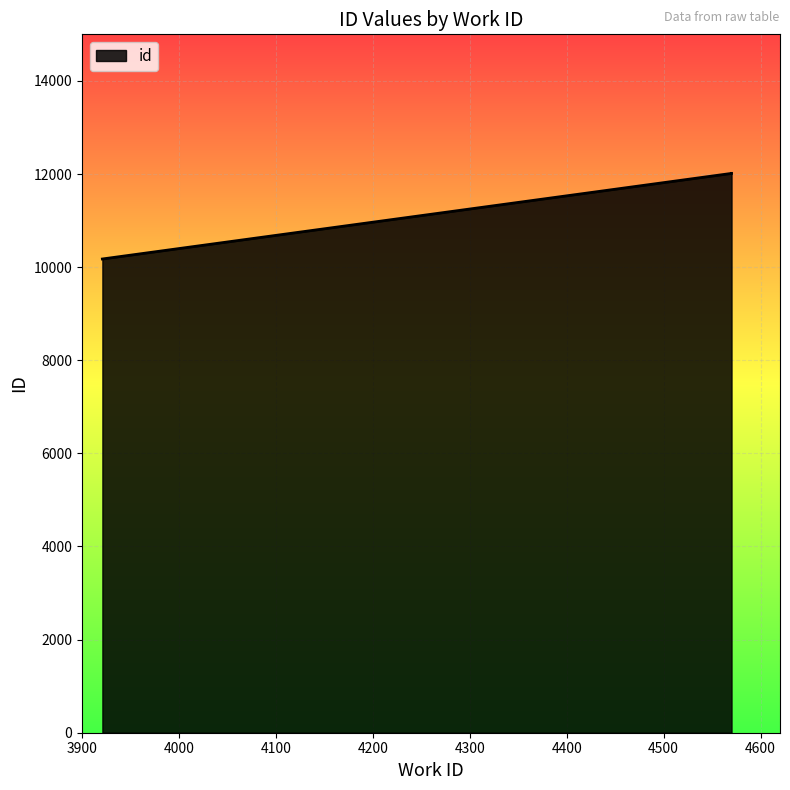

Approximately how many times larger is the value at 3921 compared to 4570_b?

0.8